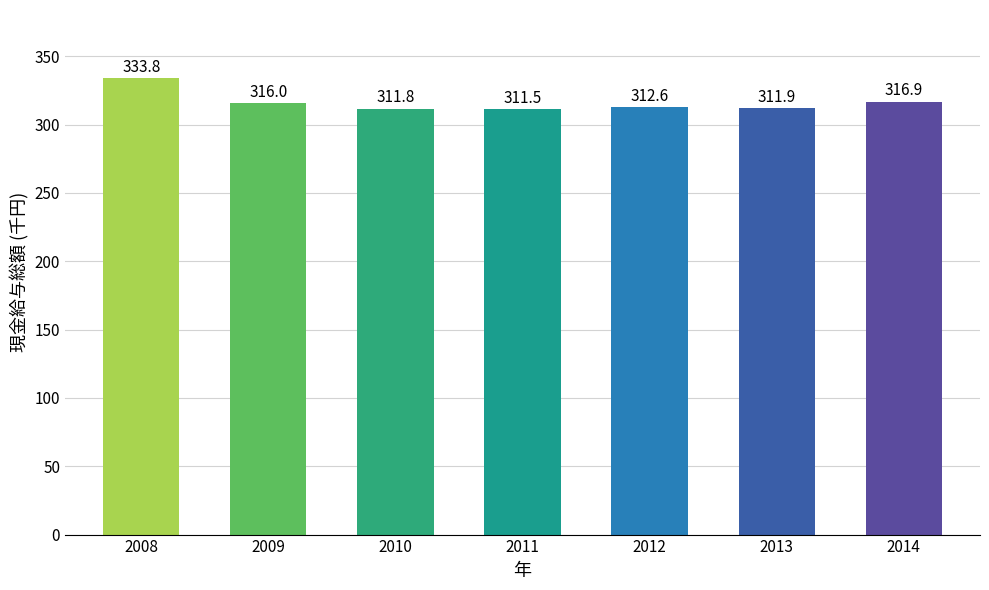

What is the difference between the values at 2010 and 2009?

4.2